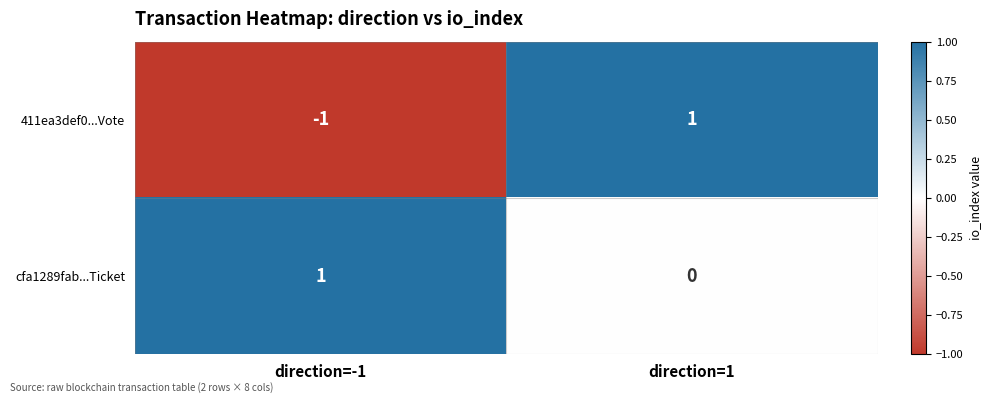

Count the number of categories in the chart.

2